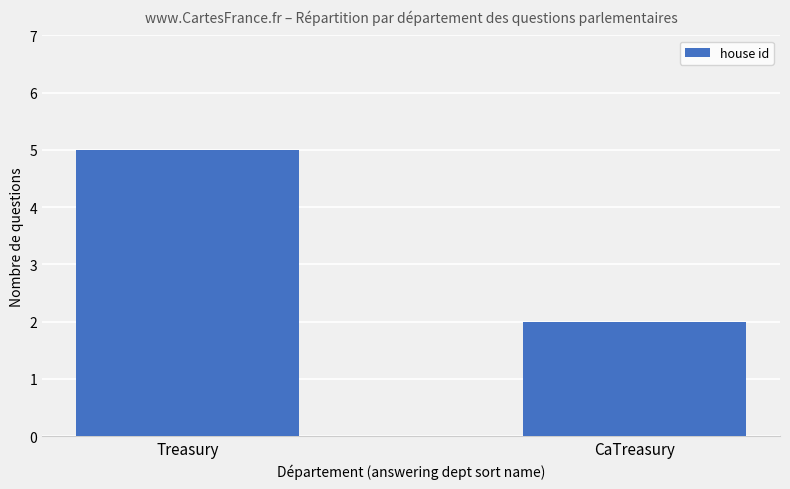

Count the number of categories in the chart.

2